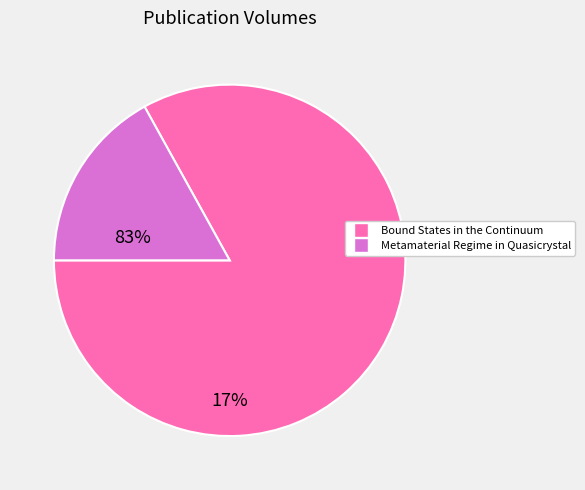

Which has a higher value, Bound States in the Continuum or Metamaterial Regime in Quasicrystal?

Bound States in the Continuum